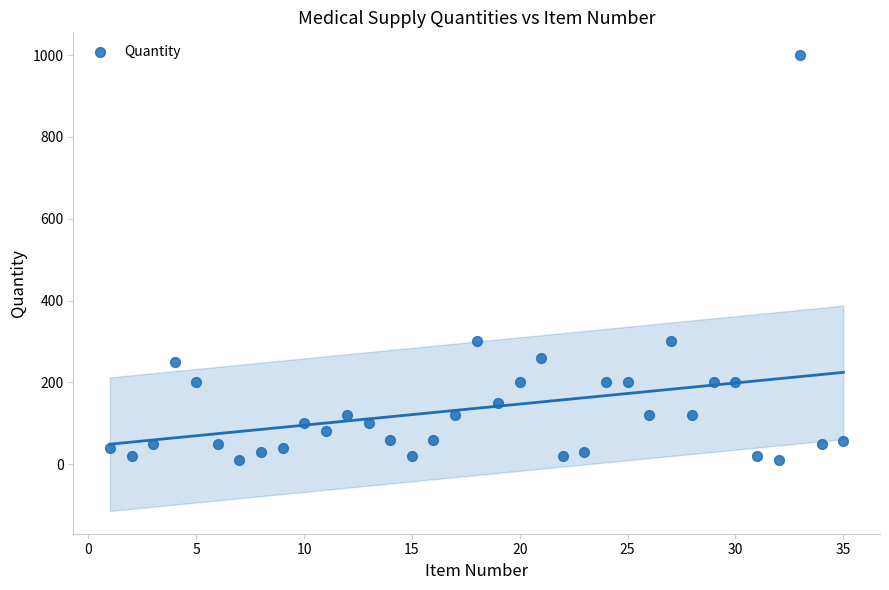

What is the range of X values (max minus min)?

34